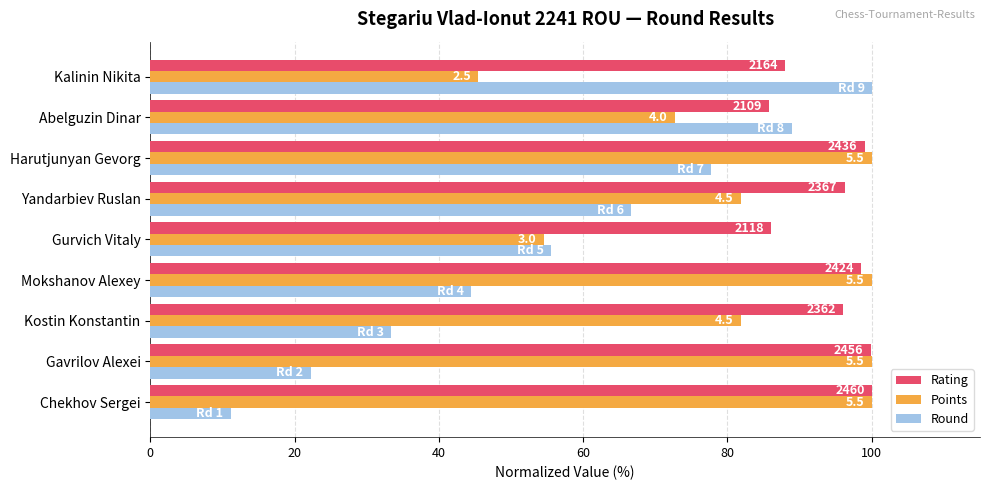

What are all the series names shown in the legend?

Rating, Points, Round